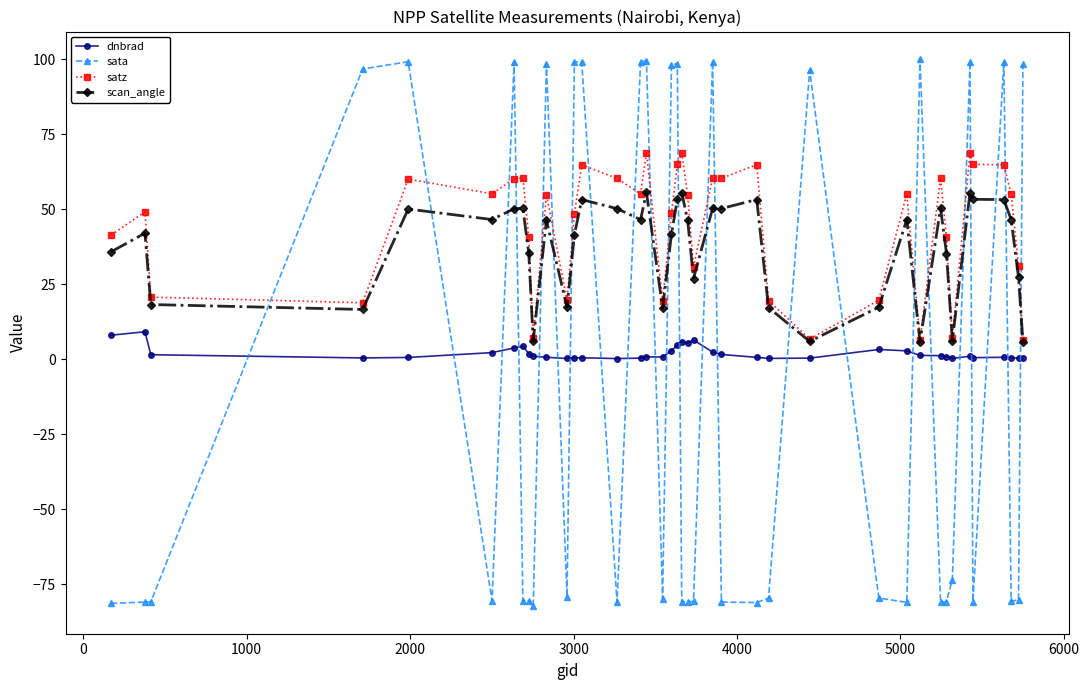

True or false: satz and dnbrad cross at least once.

False